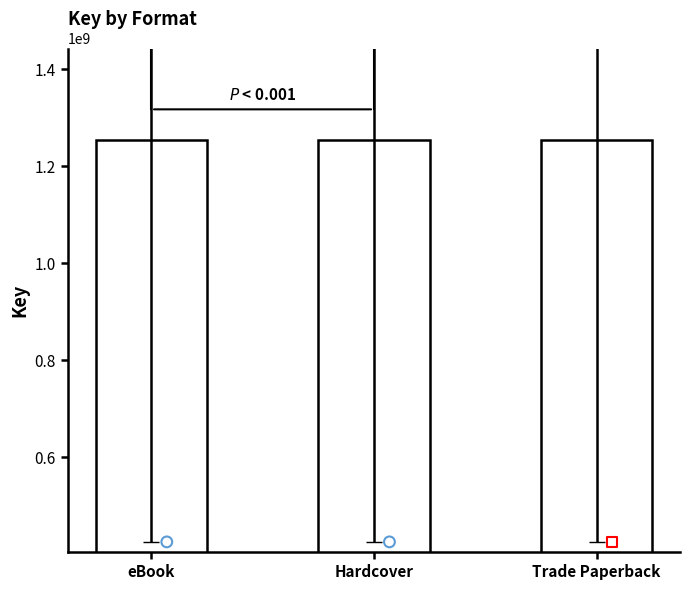

Which series has the largest total across all categories?

eBook